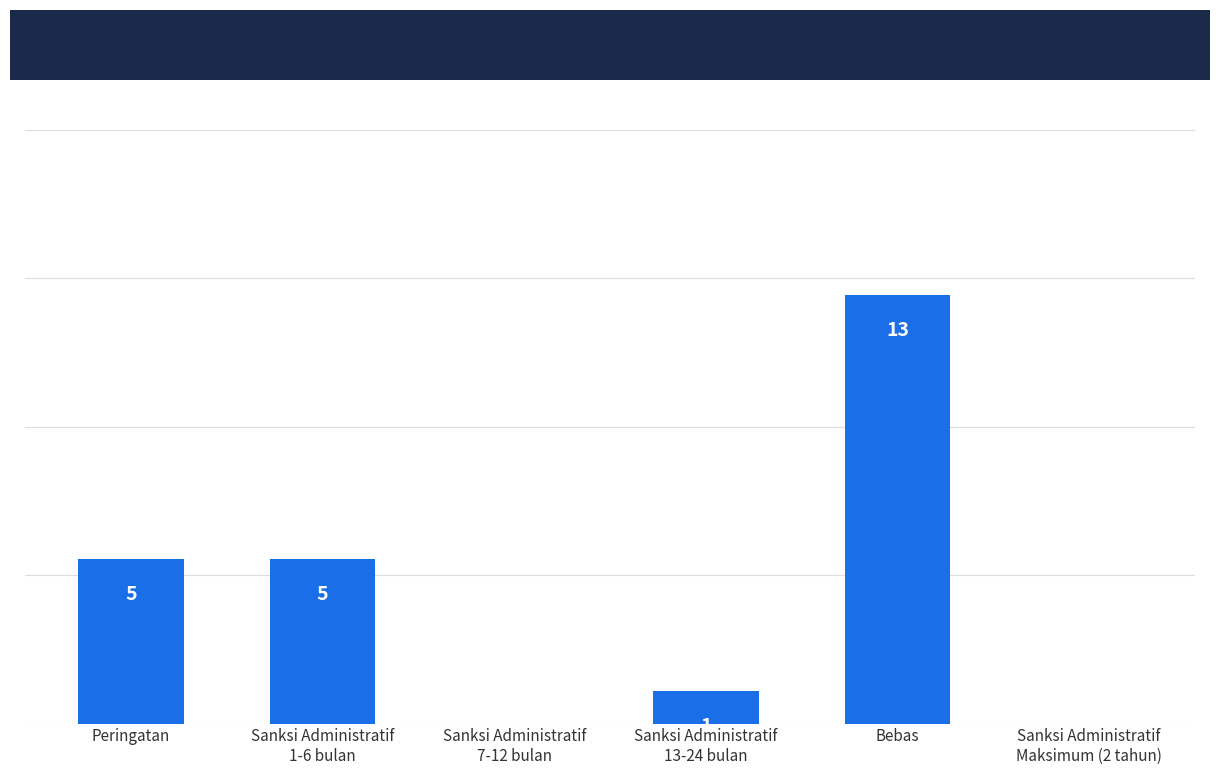

Which category has the highest value across all series?

Bebas